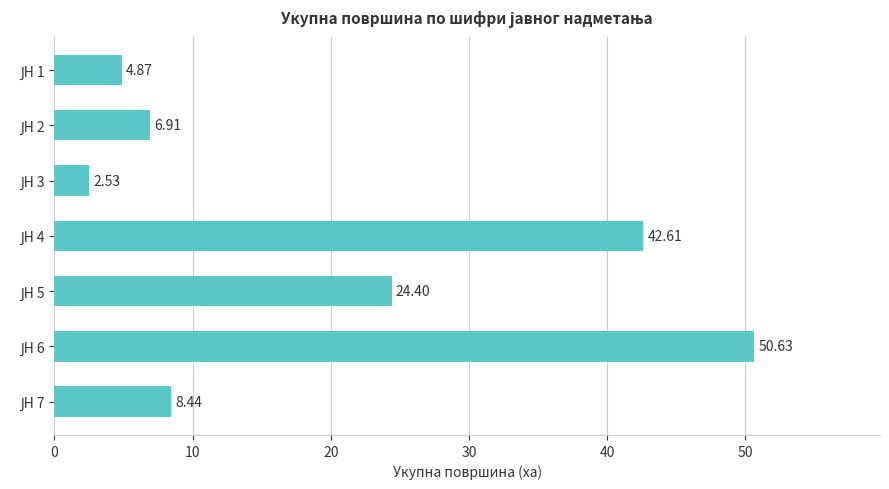

What is the average value?

20.1